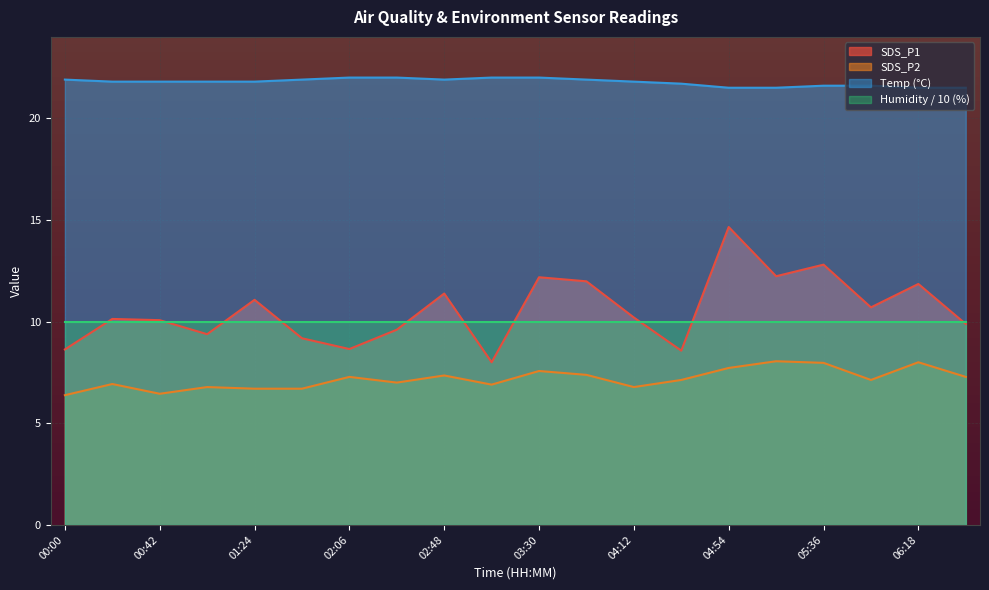

Rank the categories by SDS_P2 value from highest to lowest.

05:15, 06:18, 05:36, 04:54, 03:30, 03:51, 02:48, 02:06, 06:39, 04:33, 05:57, 02:27, 00:21, 03:09, 01:03, 04:12, 01:24, 01:45, 00:42, 00:00